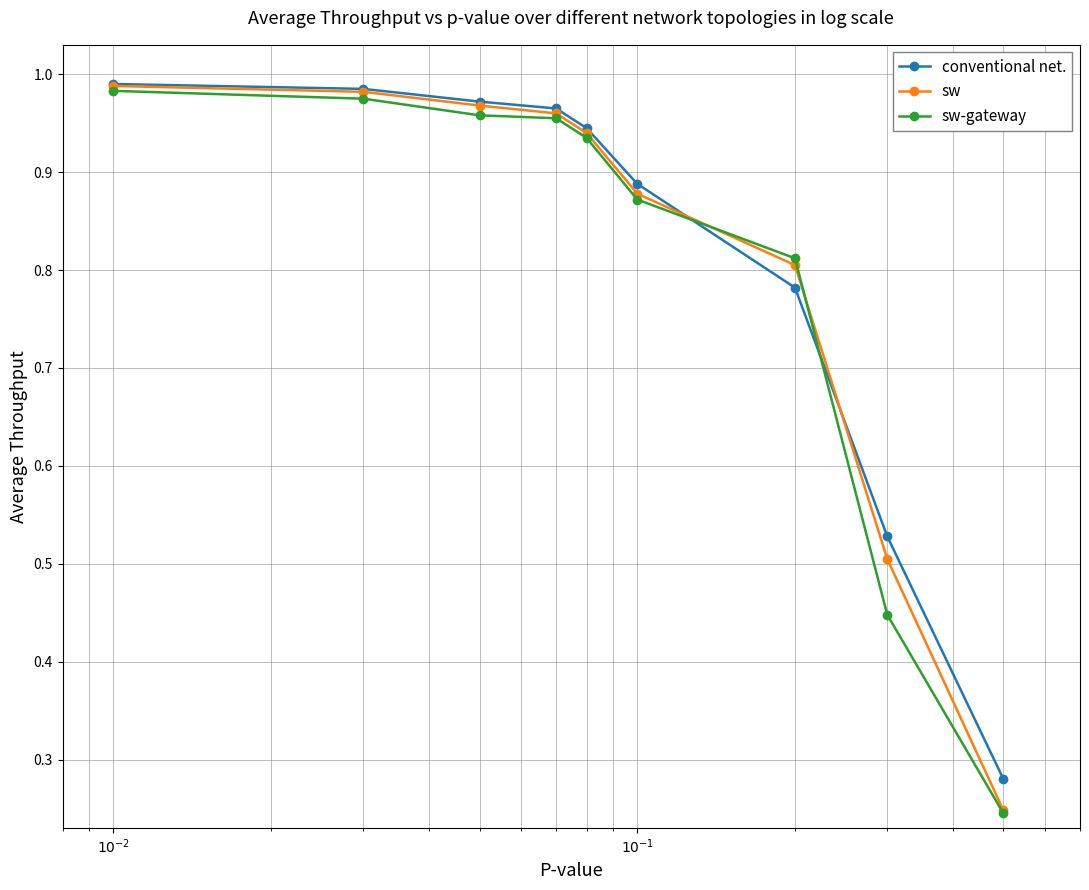

Rank the series by their average value, from lowest to highest.

sw-gateway, sw, conventional net.